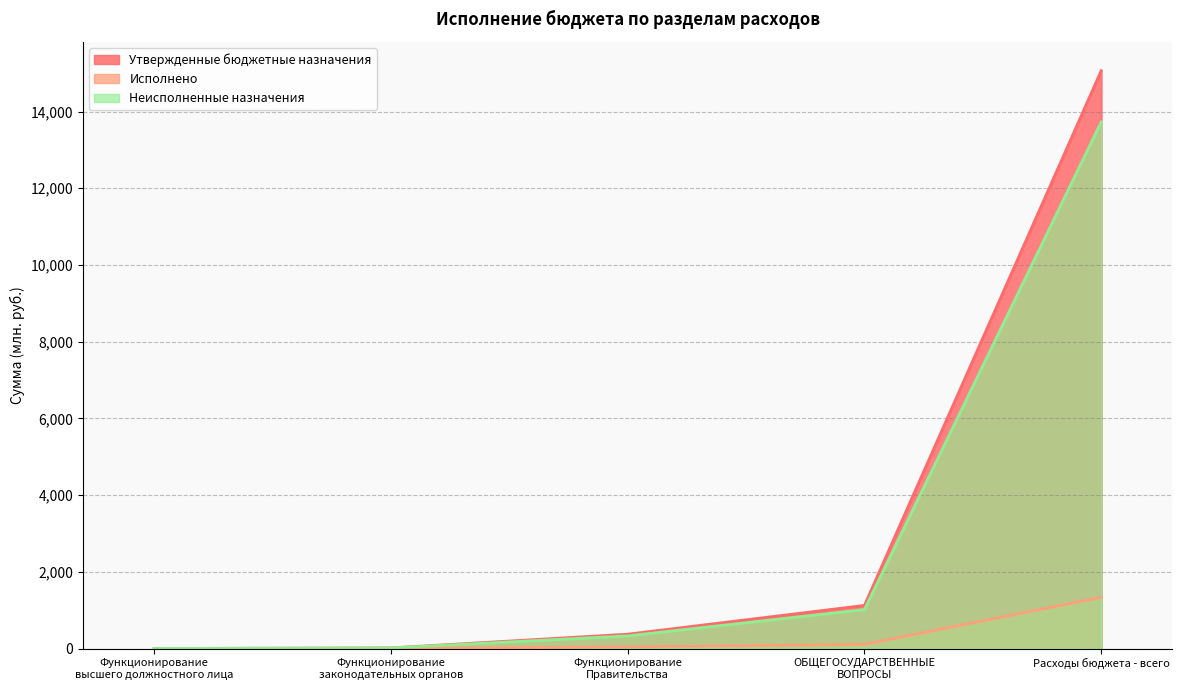

True or false: Утвержденные бюджетные назначения and Неисполненные назначения intersect in this chart.

False